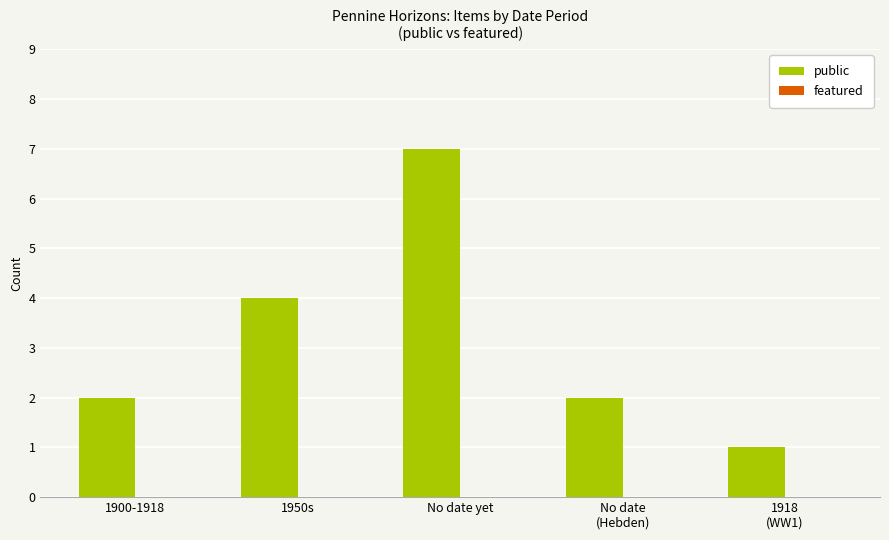

Which has a higher value, 1950s or No date yet?

No date yet